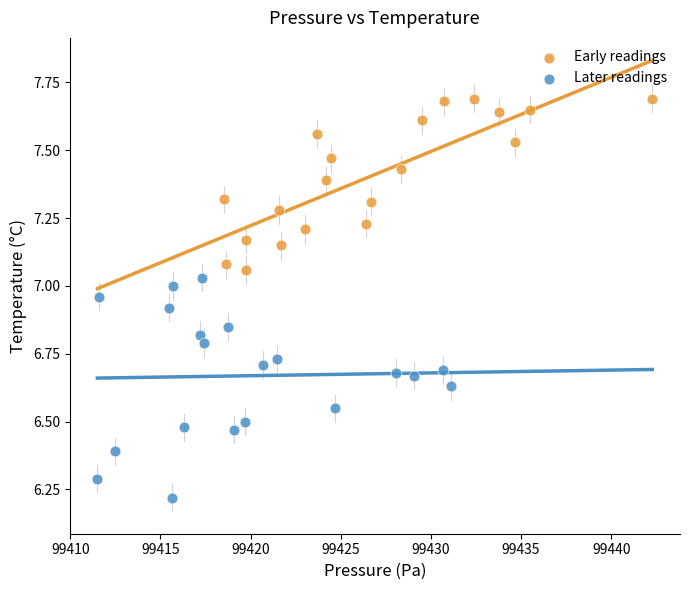

Which series reaches the maximum Y coordinate?

Early readings